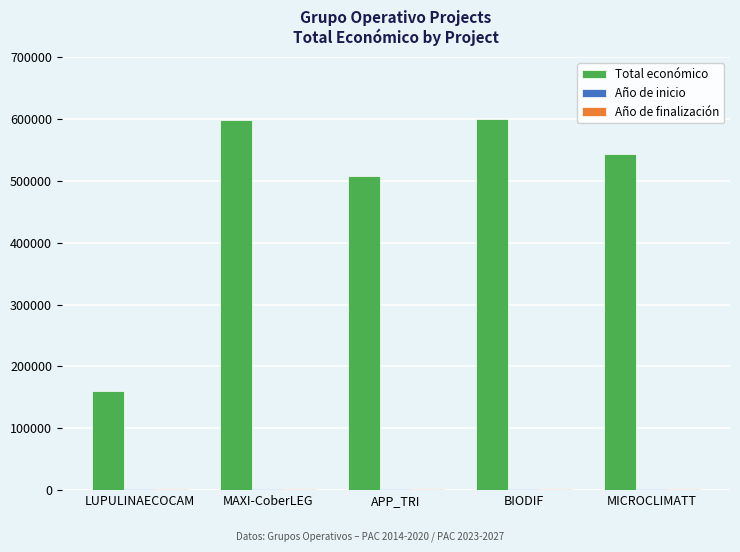

What is the average value of the Total económico series?

482041